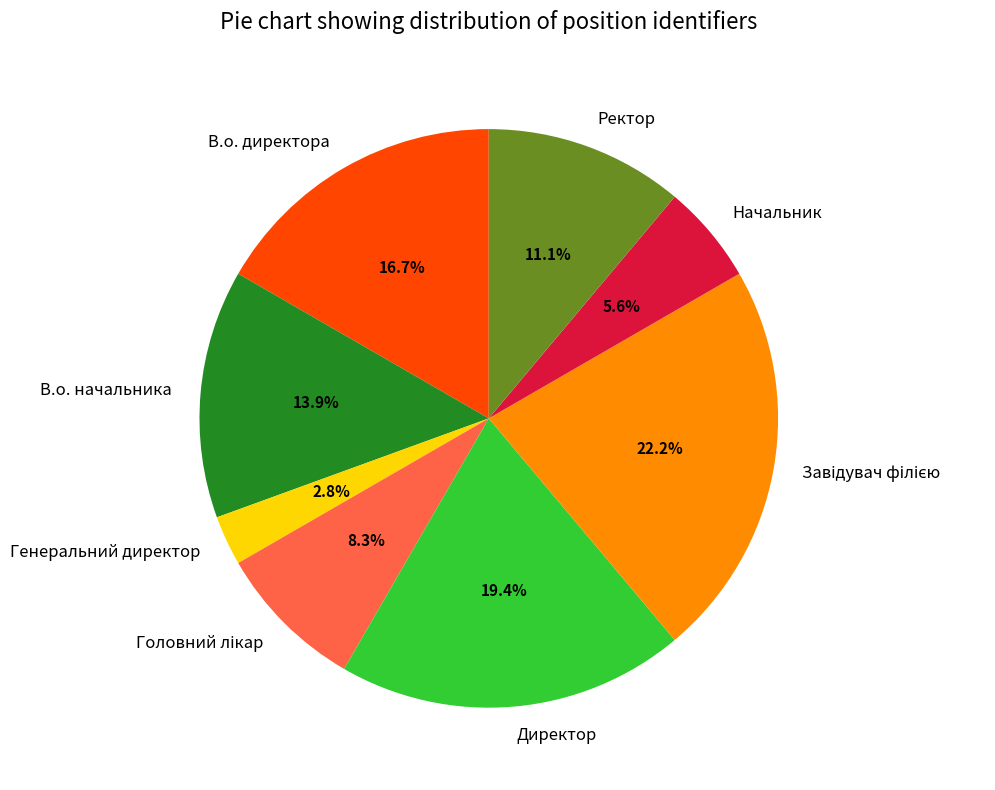

To the nearest percent, what is the combined percentage of Ректор and В.о. директора?

28%